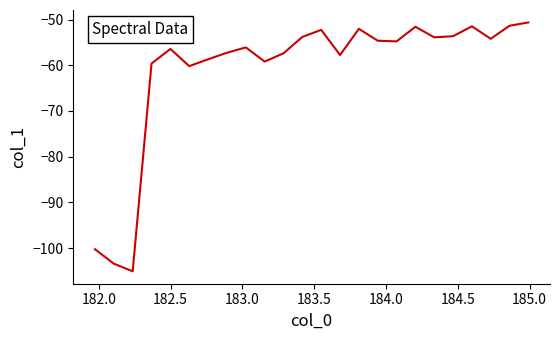

What is the smallest value displayed?

-105.1